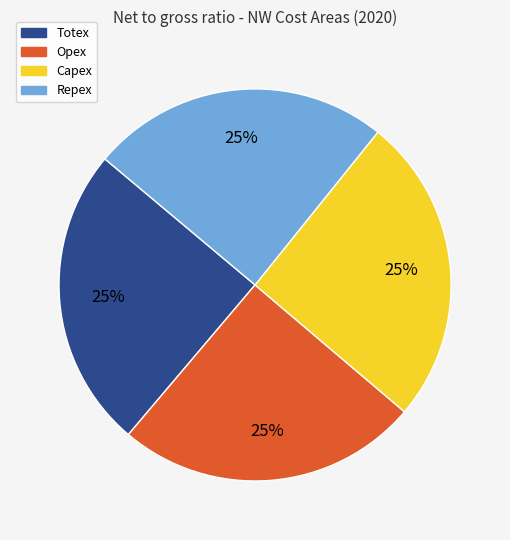

To the nearest percent, what is the average slice percentage?

25%